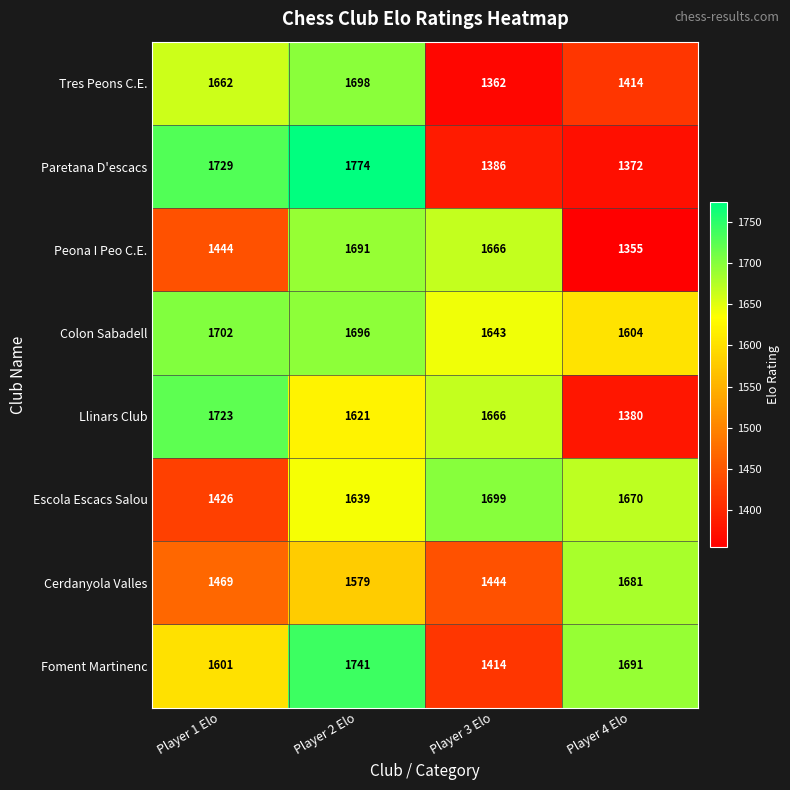

Is it true that Foment Martinenc equals 1414 at Player 3 Elo?

True